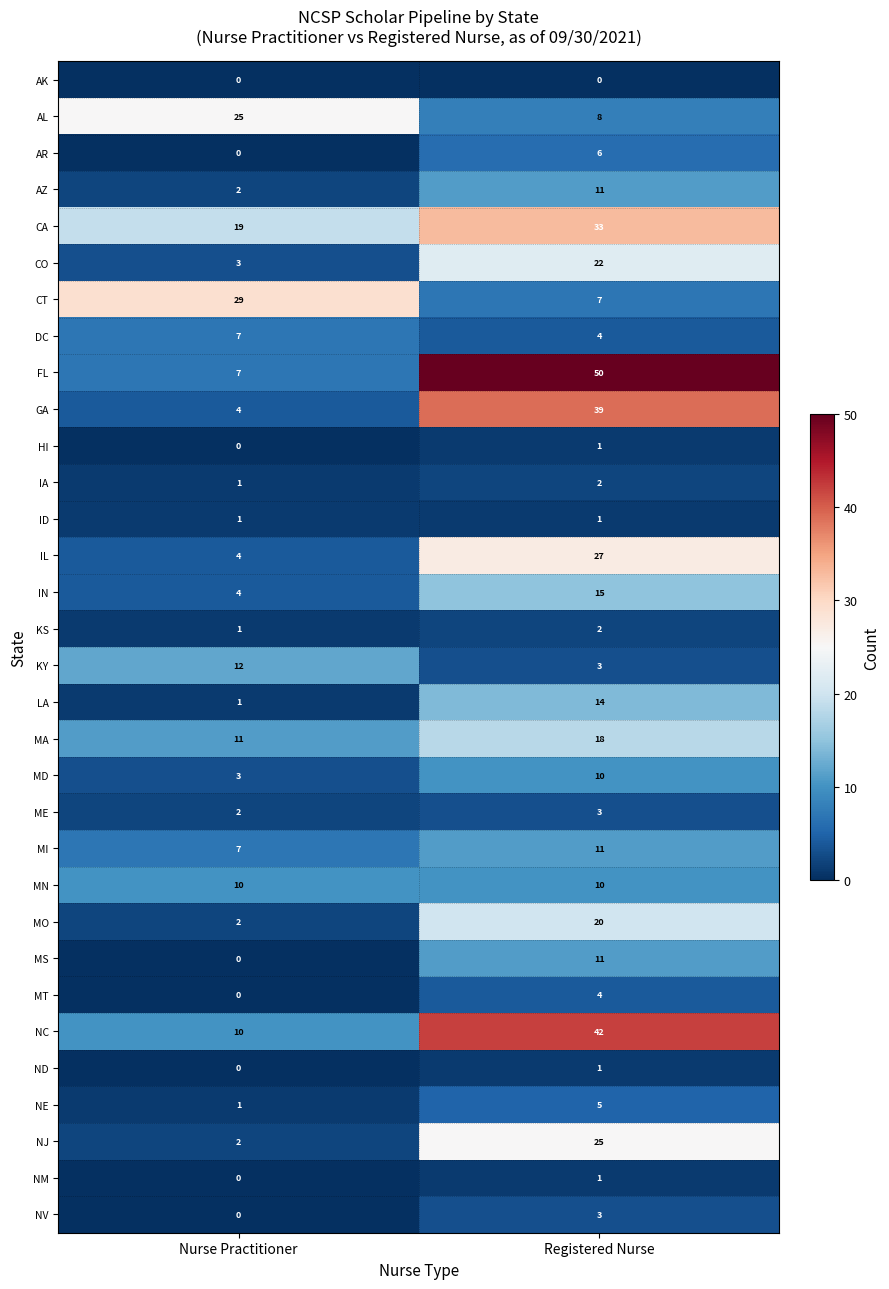

The value of MT at Registered Nurse is 6. True or false?

False